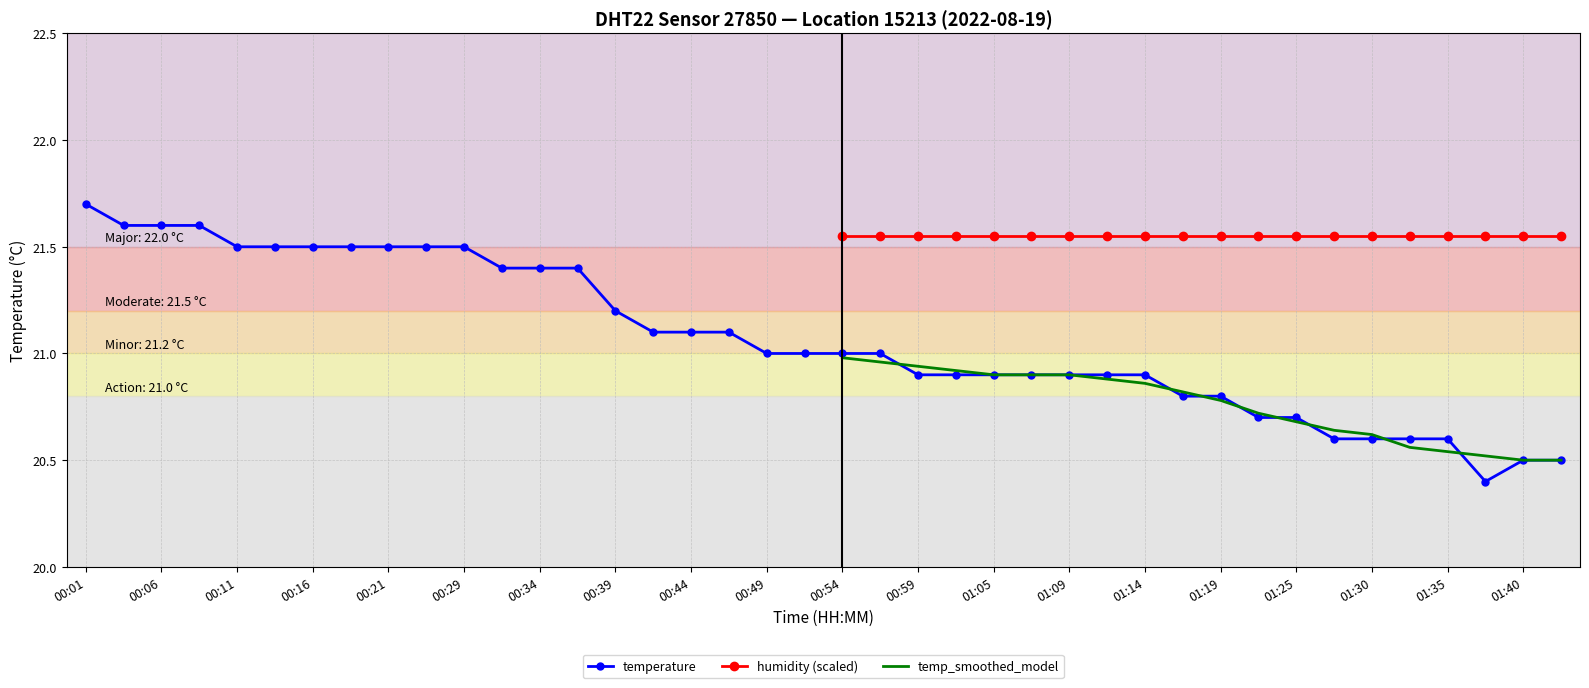

What is the maximum value shown in the chart?

21.7